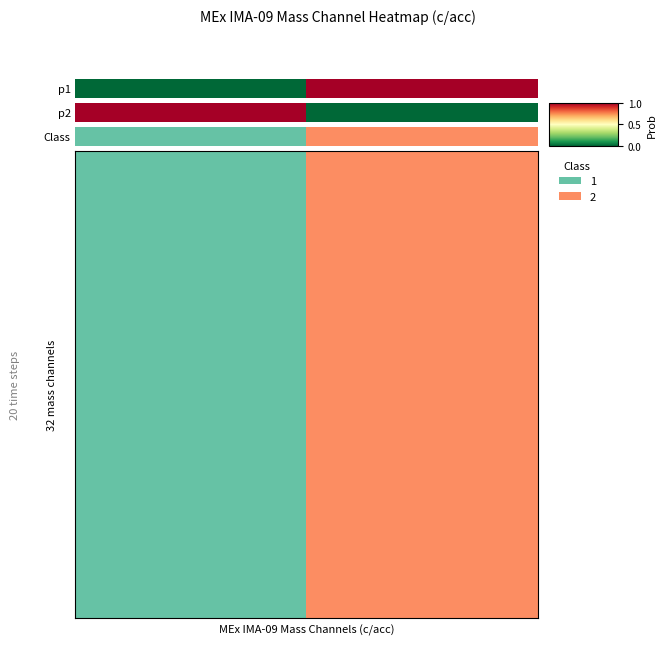

What is the difference between the values at 13 and 7?

1